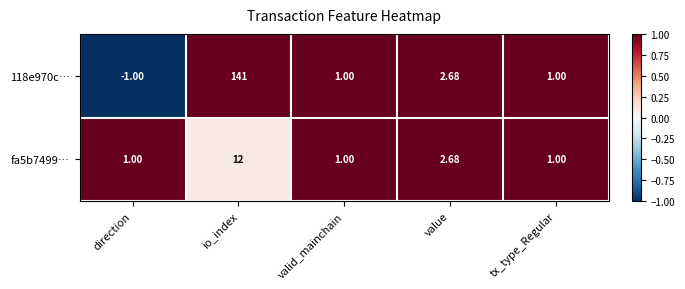

Which series has the widest spread of values?

118e970c…